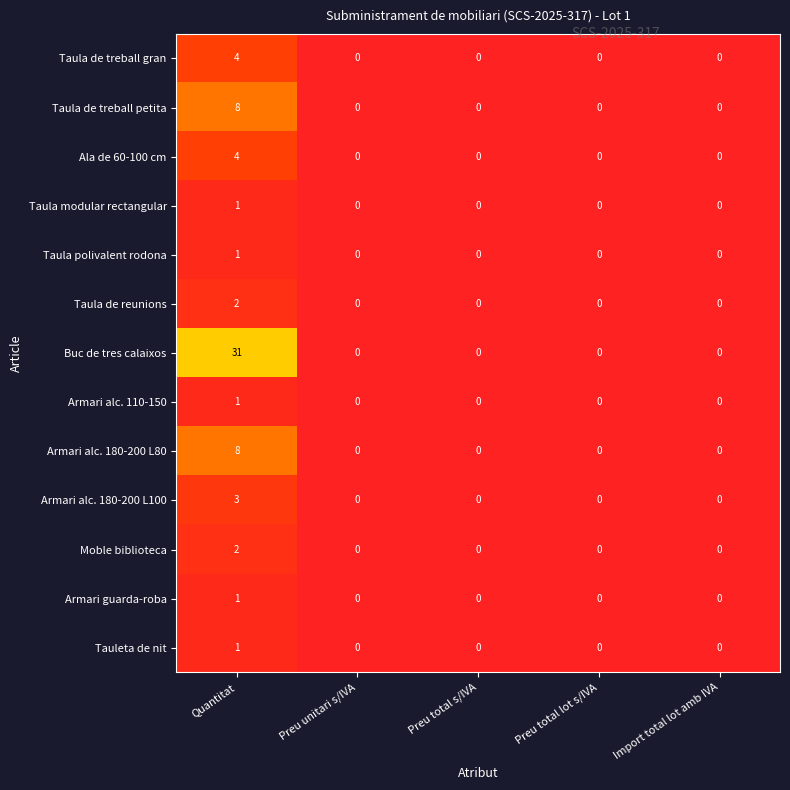

At which category does the chart reach its peak across all series?

Quantitat